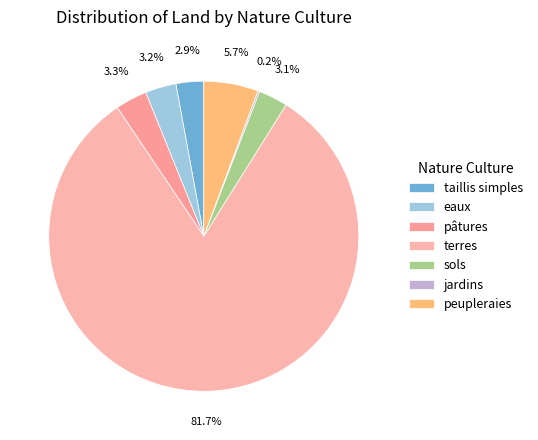

Between terres and sols, which is larger?

terres